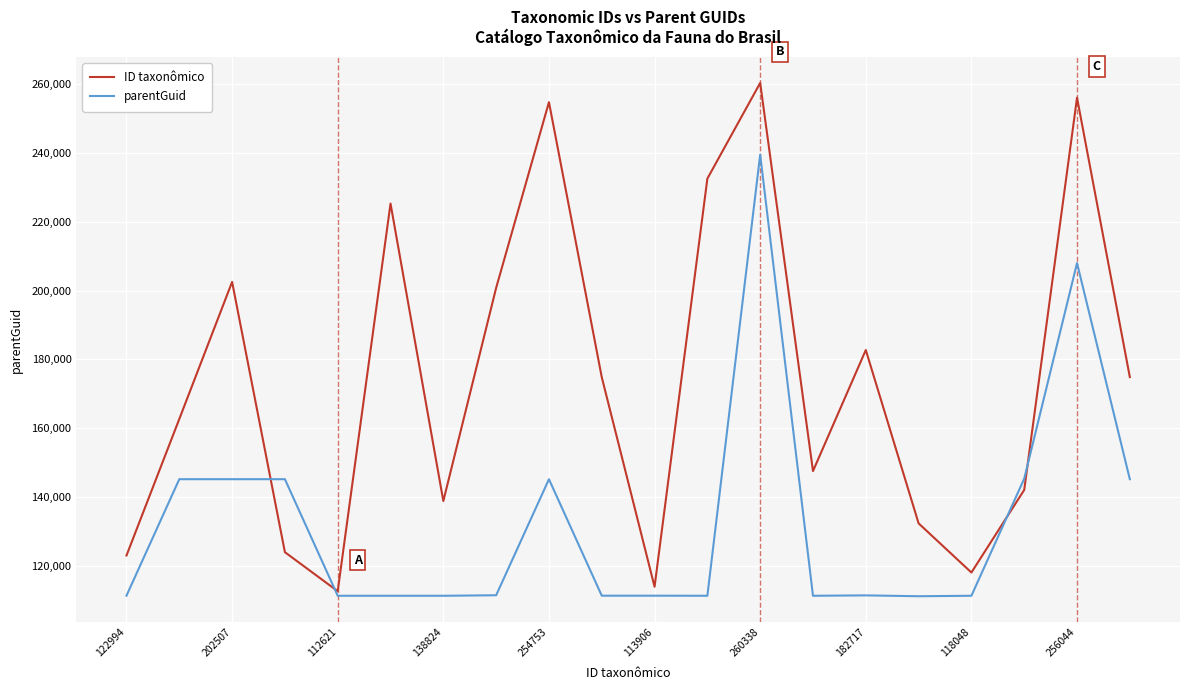

How many values in the parentGuid series are below 111404?

10